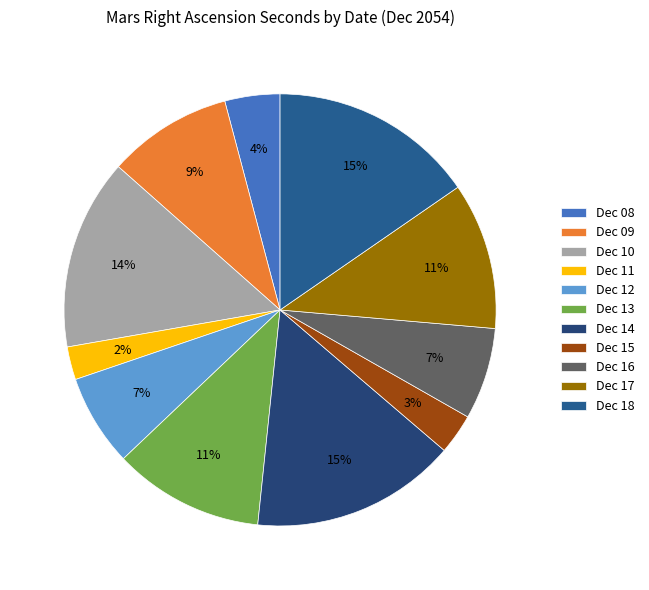

What percentage is NOT represented by Dec 17?

89.0%